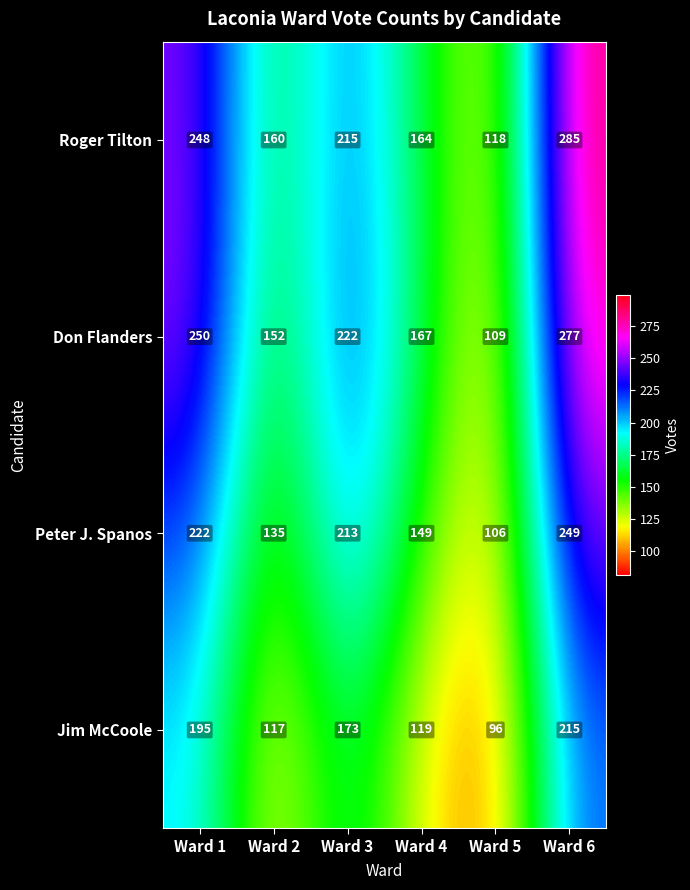

Reading left to right, list all the values displayed in this chart.

Roger Tilton: Ward 1=248	Ward 2=160	Ward 3=215	Ward 4=164	Ward 5=118	Ward 6=285
Don Flanders: Ward 1=250	Ward 2=152	Ward 3=222	Ward 4=167	Ward 5=109	Ward 6=277
Peter J. Spanos: Ward 1=222	Ward 2=135	Ward 3=213	Ward 4=149	Ward 5=106	Ward 6=249
Jim McCoole: Ward 1=195	Ward 2=117	Ward 3=173	Ward 4=119	Ward 5=96	Ward 6=215